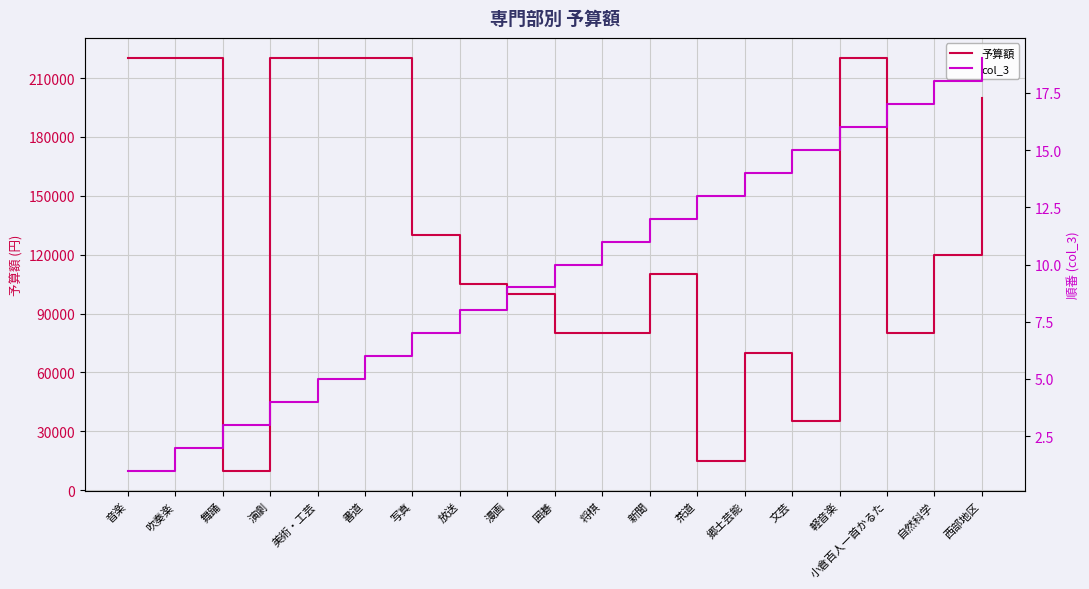

True or false: 予算額 and col_3 intersect in this chart.

False